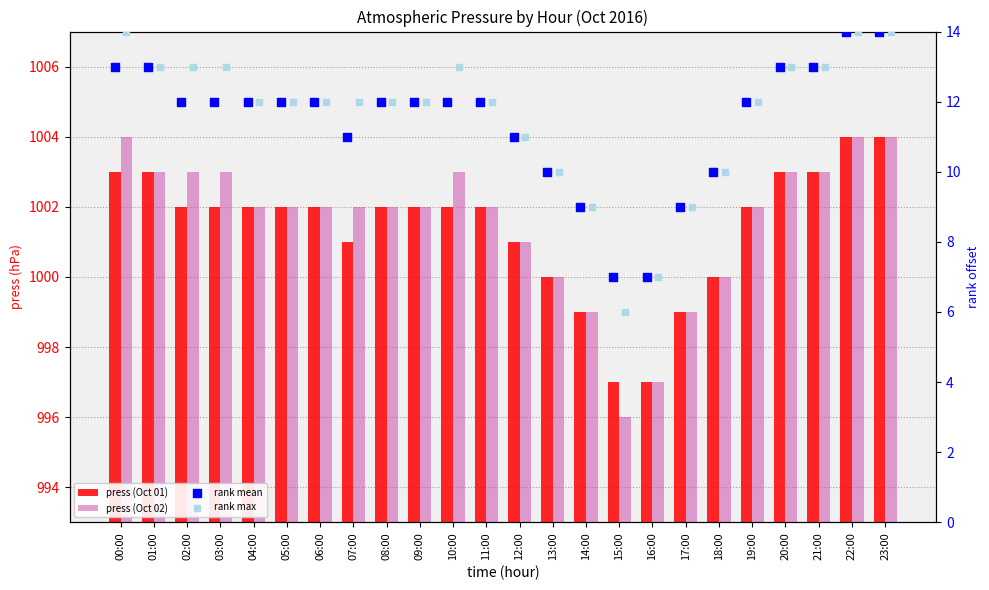

What is the total value across all series at 15:00?

2006